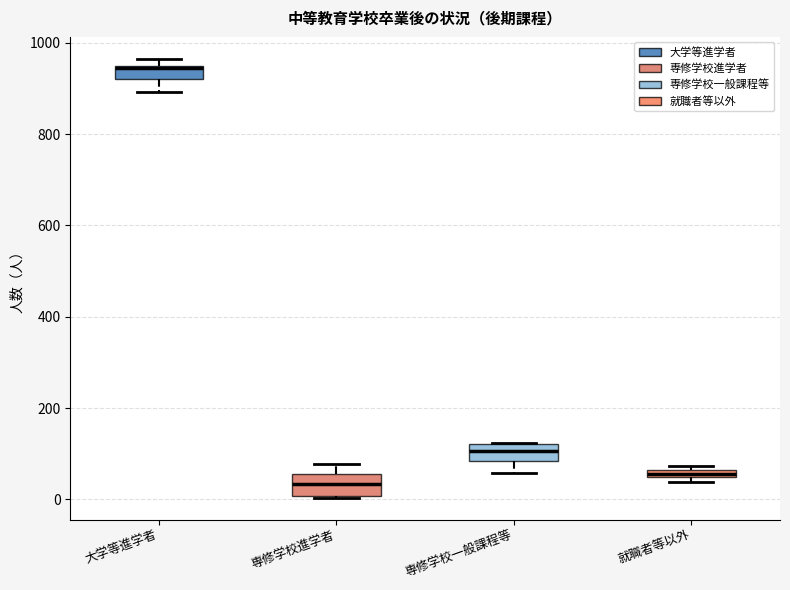

Where does the upper whisker of the box for 専修学校進学者 end on the y-axis? The values are not printed on the chart, so give them approximately, as read against the axis.

80